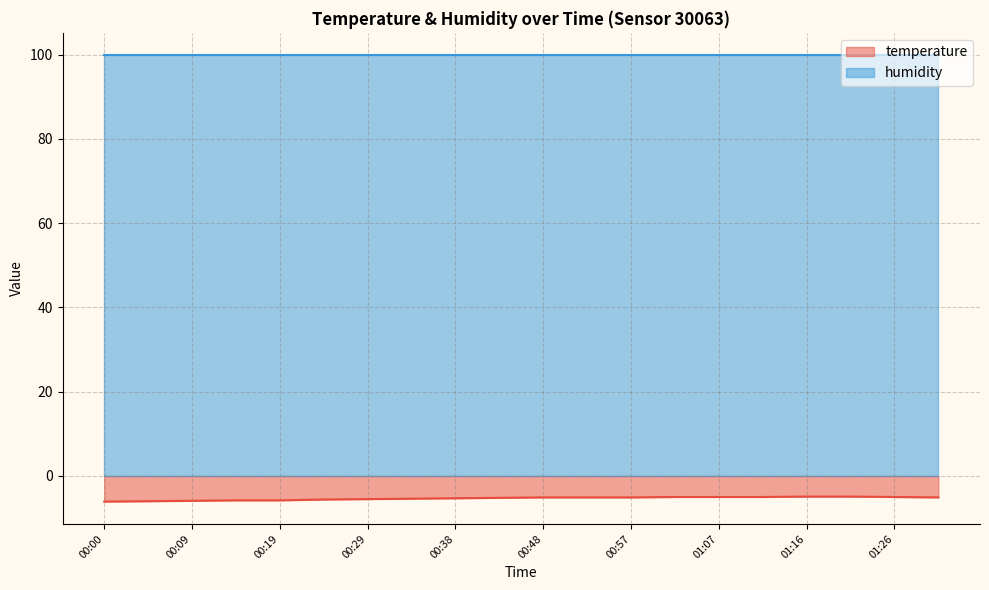

What is the label of the 3rd point from the right?

01:21